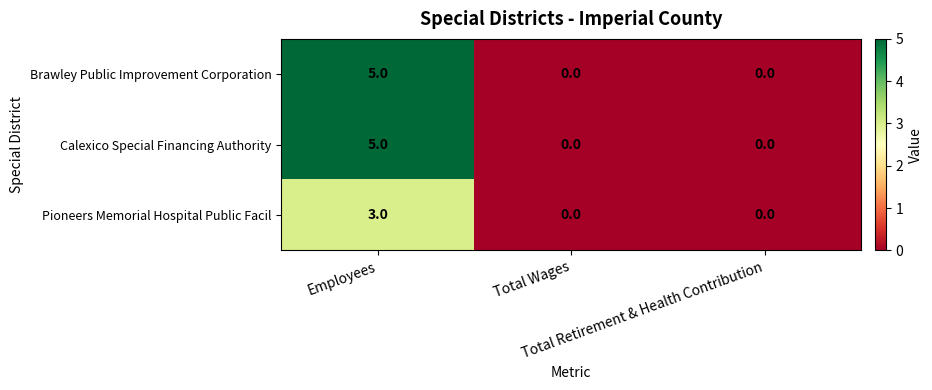

What is the maximum value shown in the chart?

5